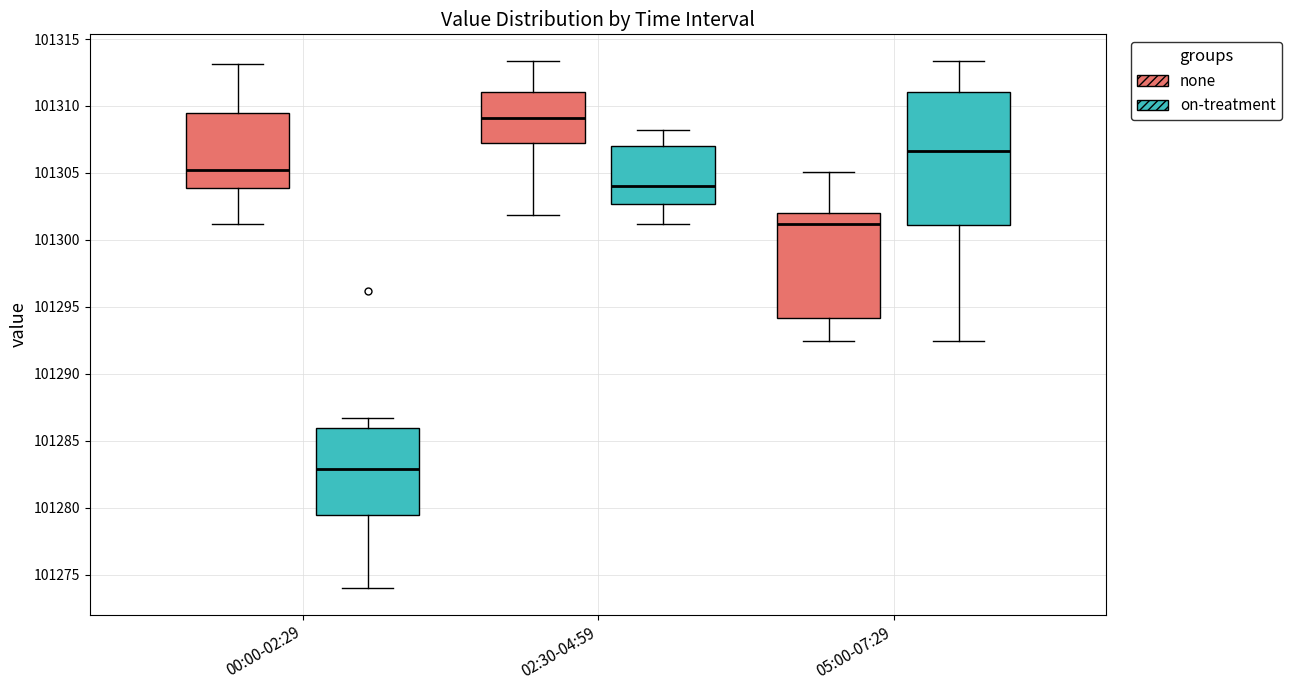

Where does the lower whisker of the box for 05:00-07:29 (none) end on the y-axis? The values are not printed on the chart, so give them approximately, as read against the axis.

101292.5